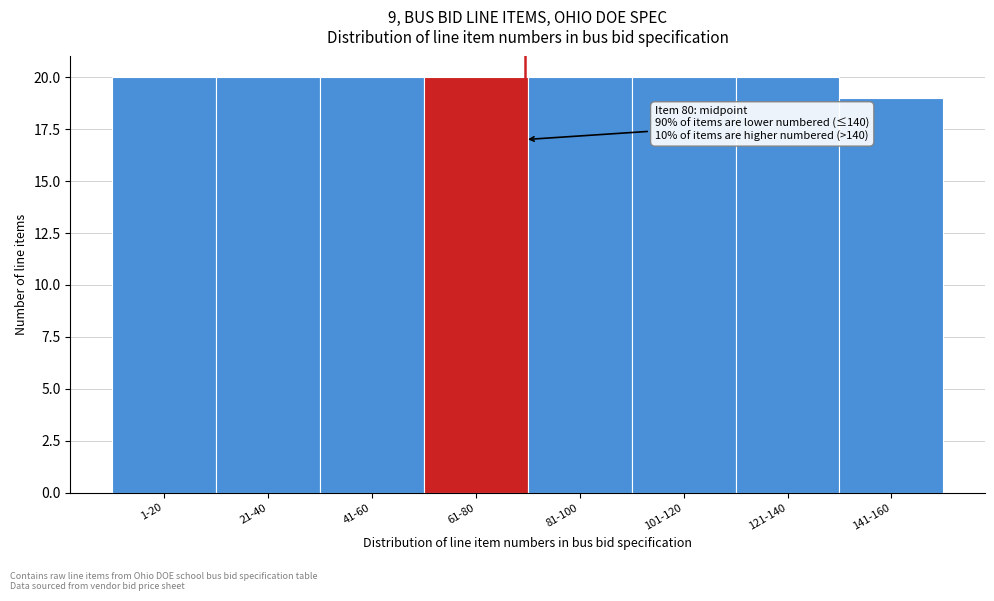

Reading left to right, extract all data points from this chart.

1-20=20	21-40=20	41-60=20	61-80=20	81-100=20	101-120=20	121-140=20	141-160=19